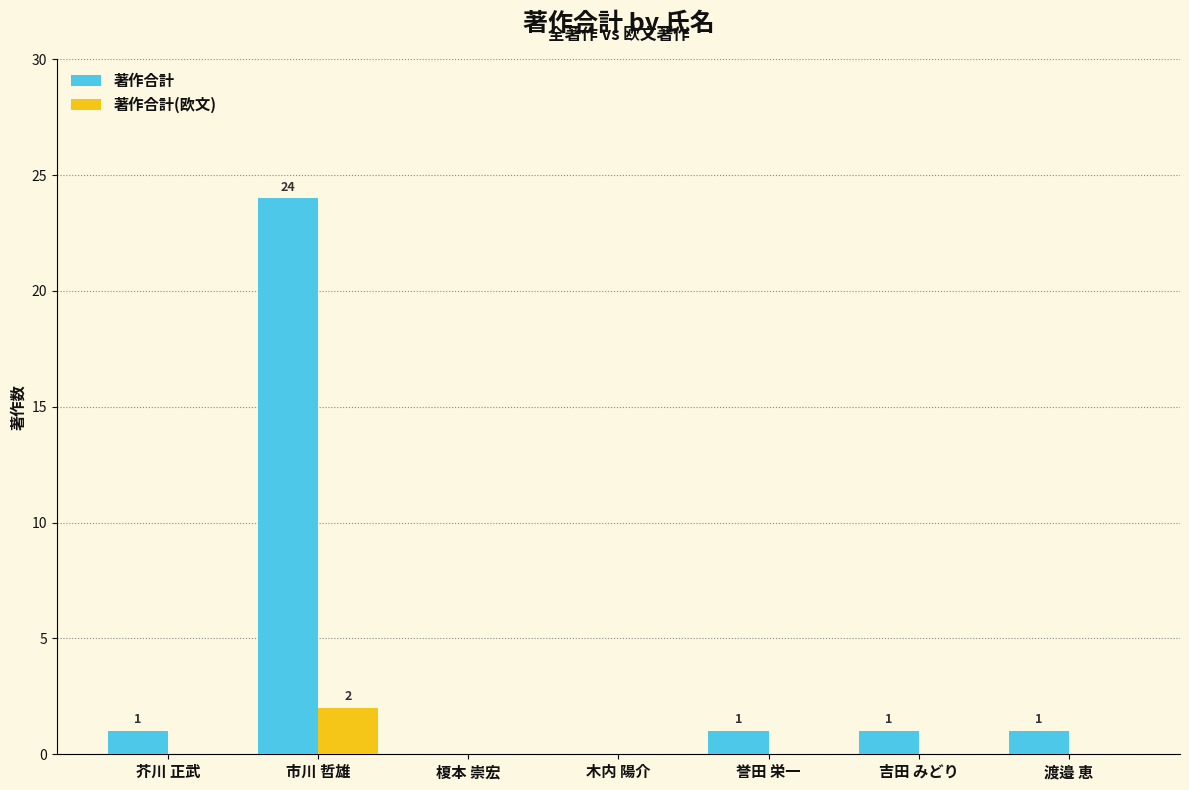

What is the greatest value displayed?

24